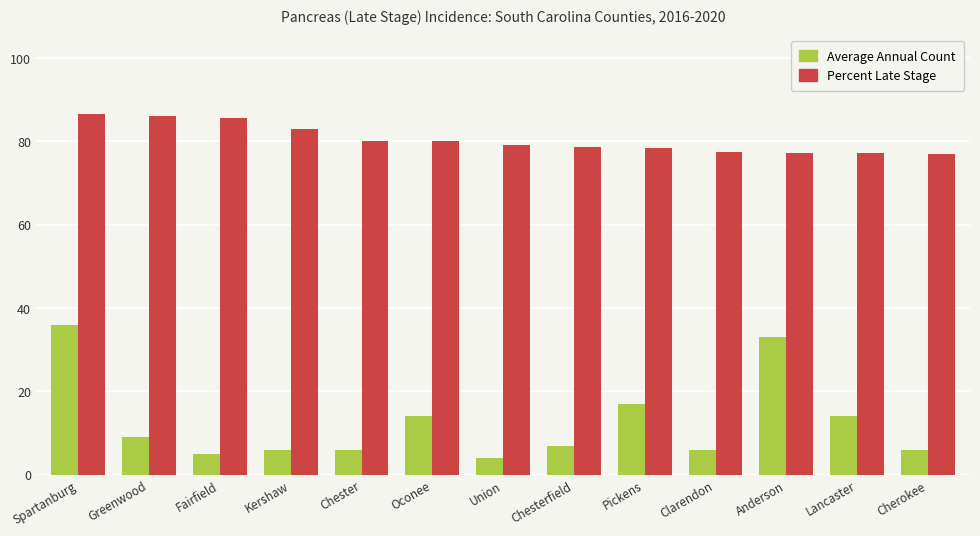

How many data points does each series have?

13